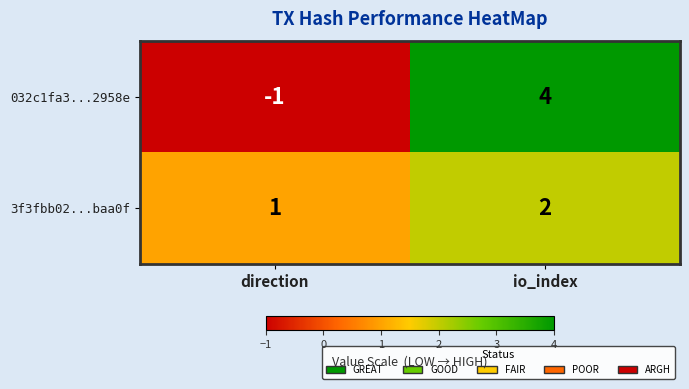

At how many categories does at least one series exceed 0?

2